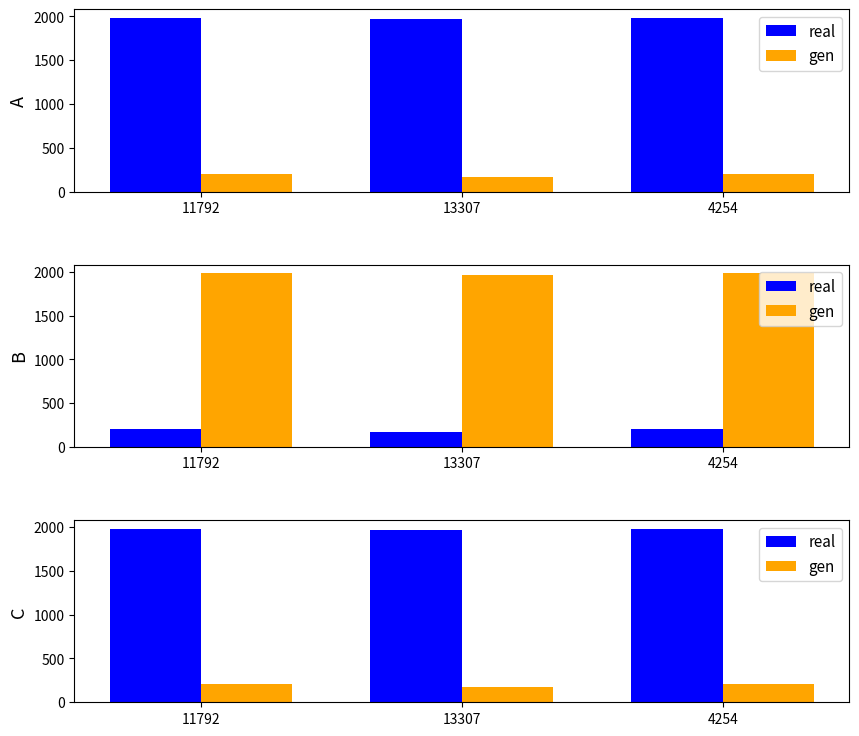

What is the spread (max minus min) of values at 4254?

1778